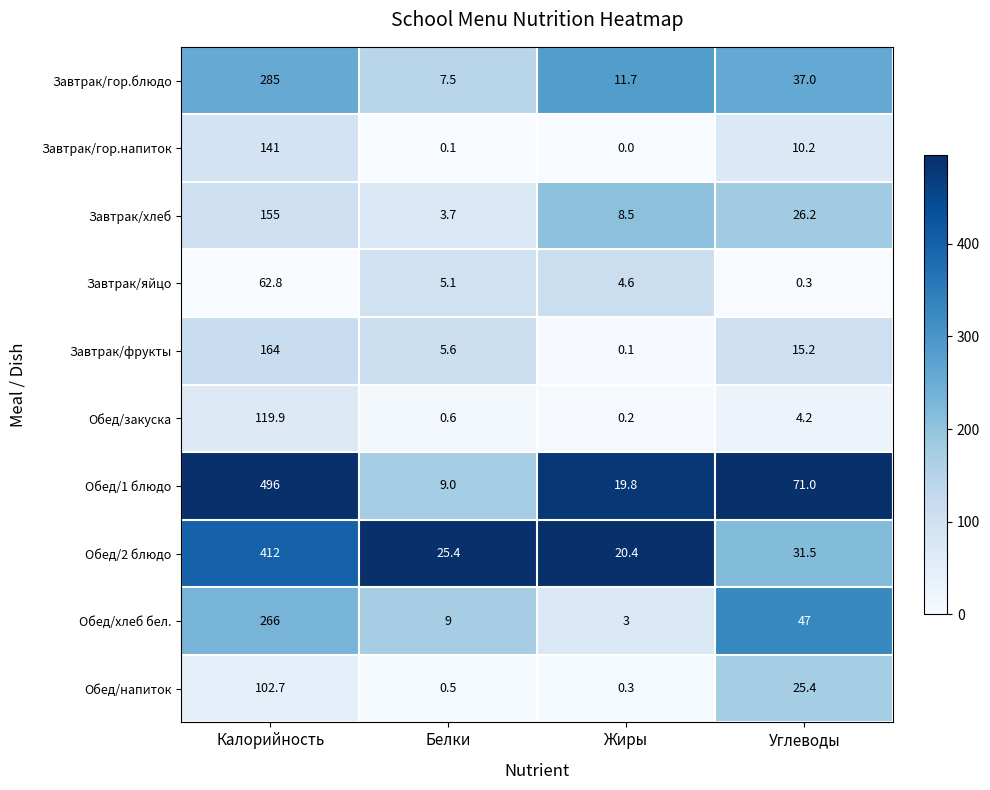

The value of Обед/напиток at Калорийность is 67.7. True or false?

False